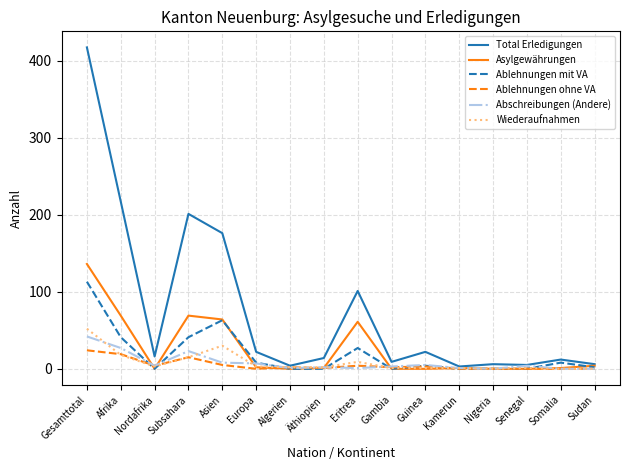

At which category does Wiederaufnahmen reach its first local valley?

Nordafrika